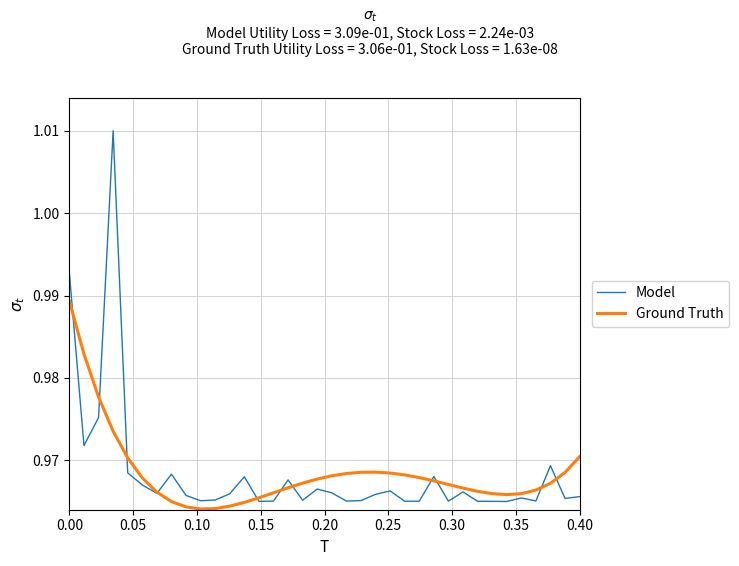

List the series in order of their peak value, highest first.

Model, Ground Truth